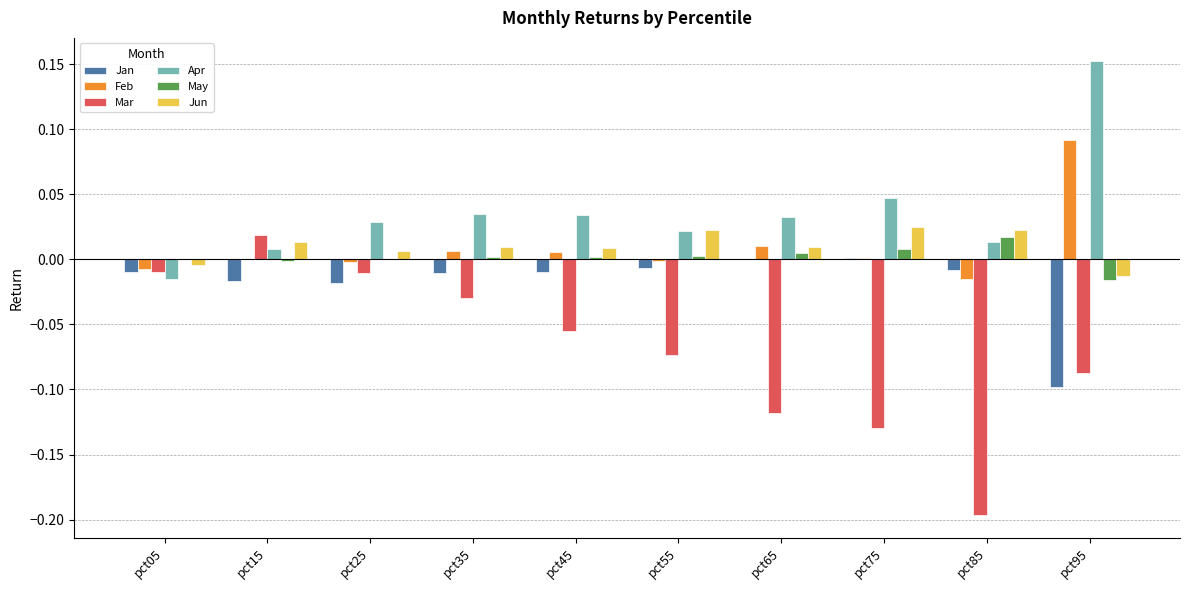

Is the value of May at pct65 greater than the value of Jan at pct45?

Yes